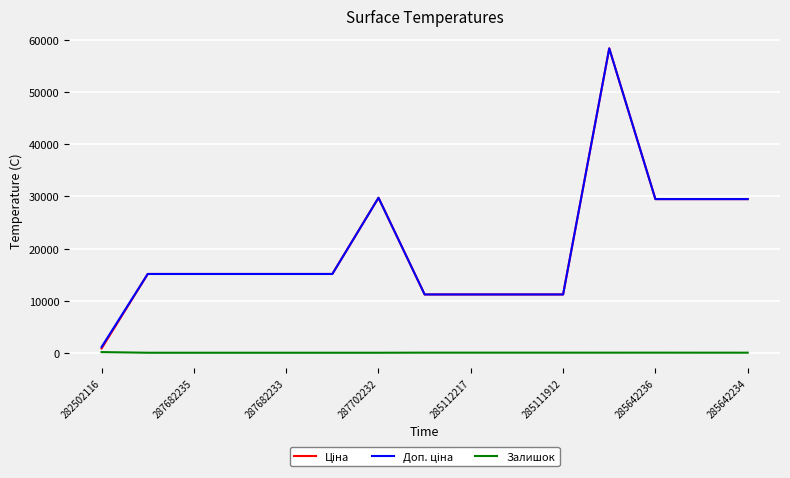

What is the maximum value shown in the chart?

58426.5